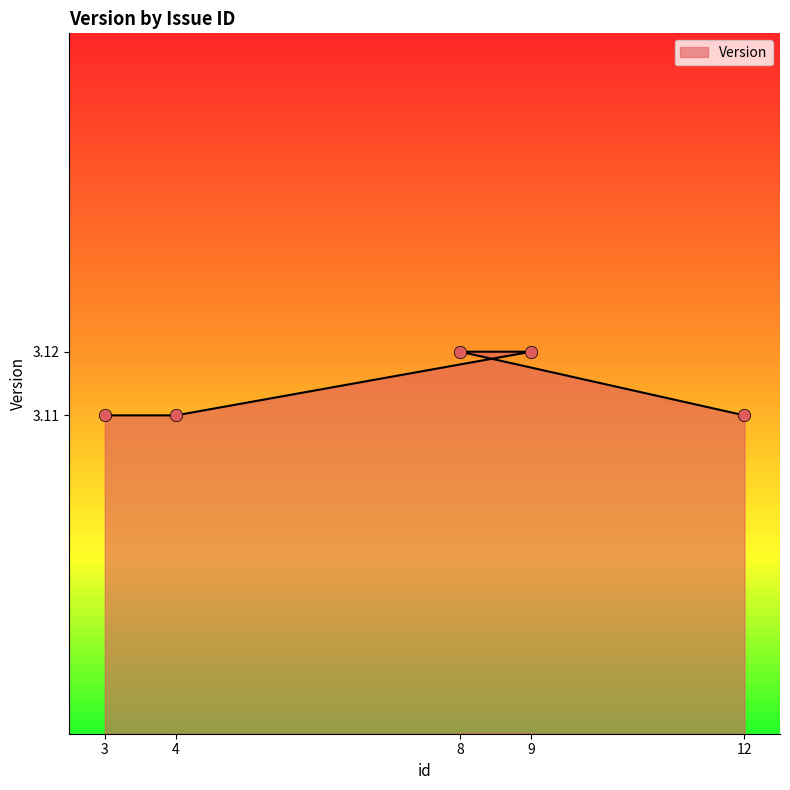

Approximately how many times larger is the value at 8 compared to 9?

1.0